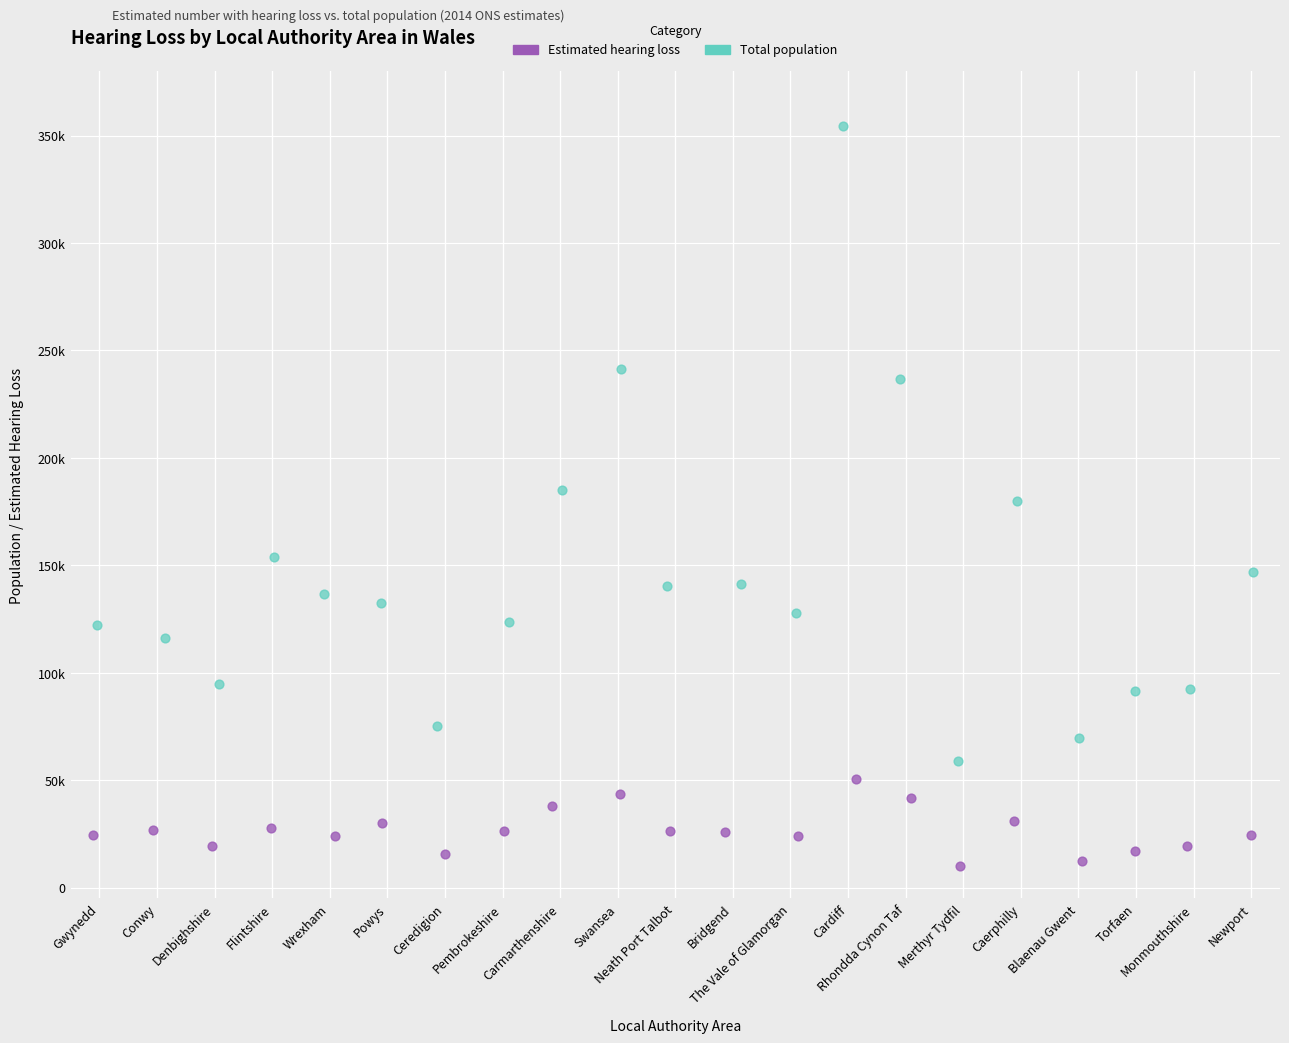

What are all the series names shown in the legend?

Estimated hearing loss, Total population